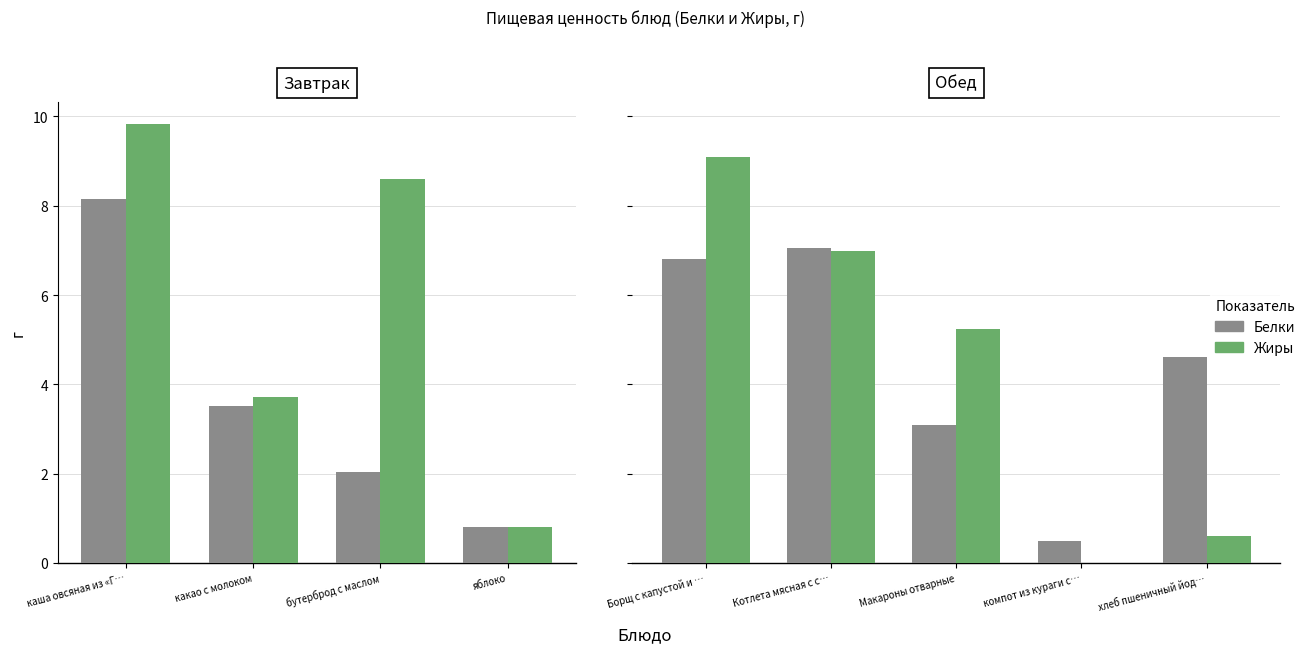

True or false: Белки has a value of 11.9 at Борщ с капустой и ….

False